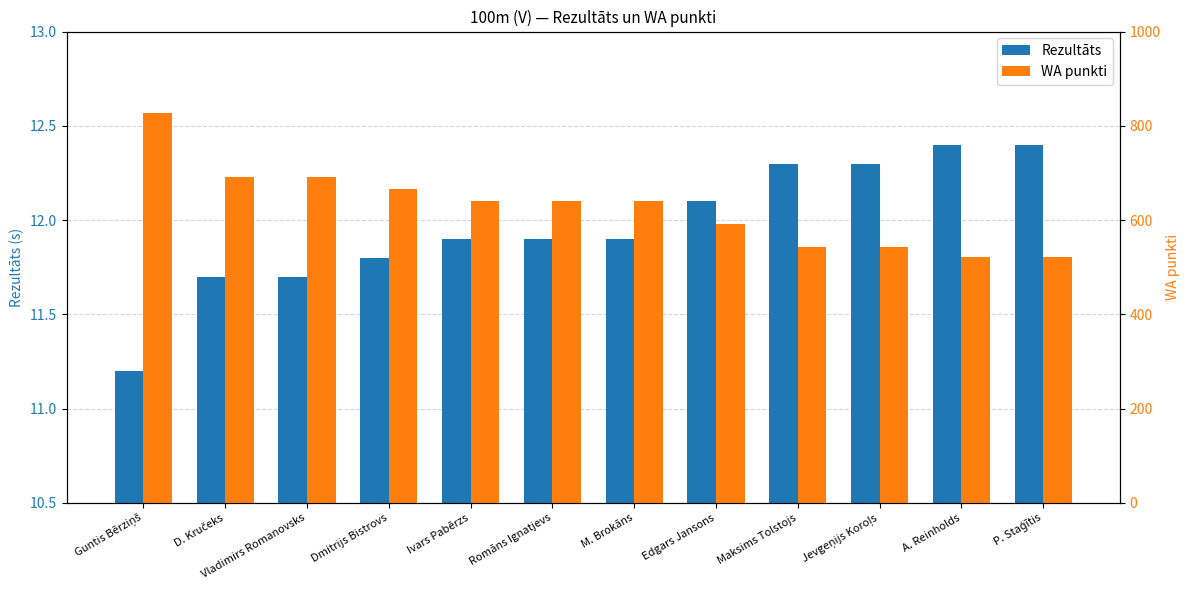

At which label is WA punkti closest to 674?

Dmitrijs Bistrovs